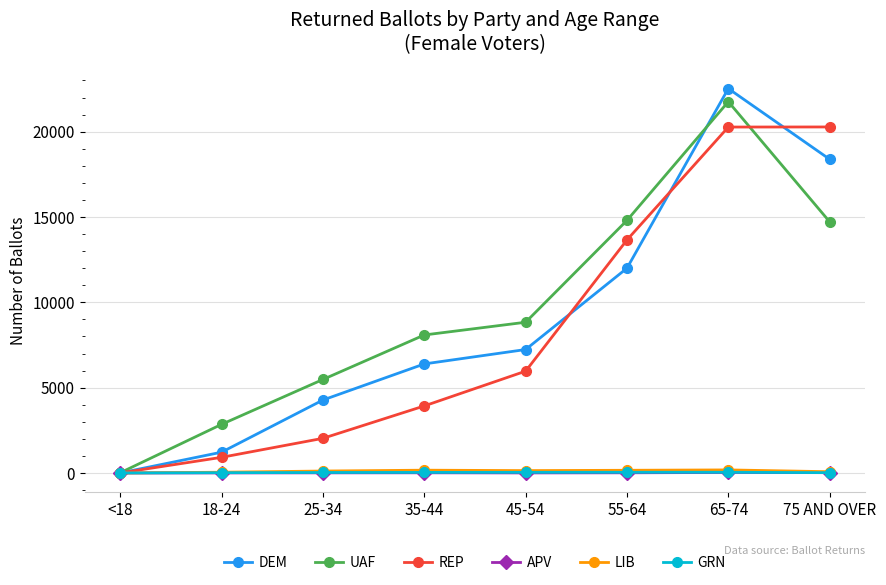

What is the label of the 3rd point from the left?

25-34